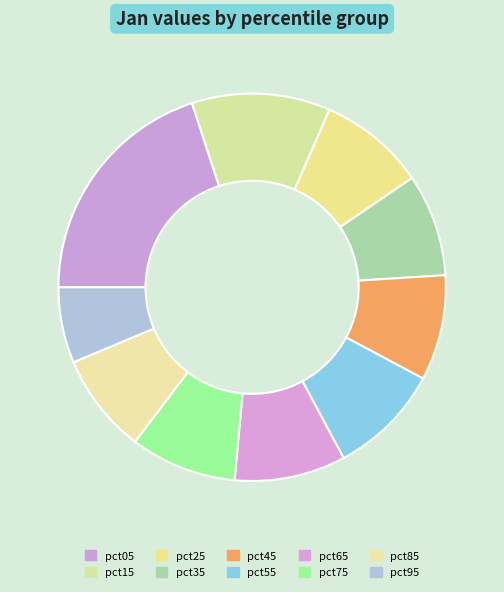

Which category has the biggest portion of the pie?

pct05